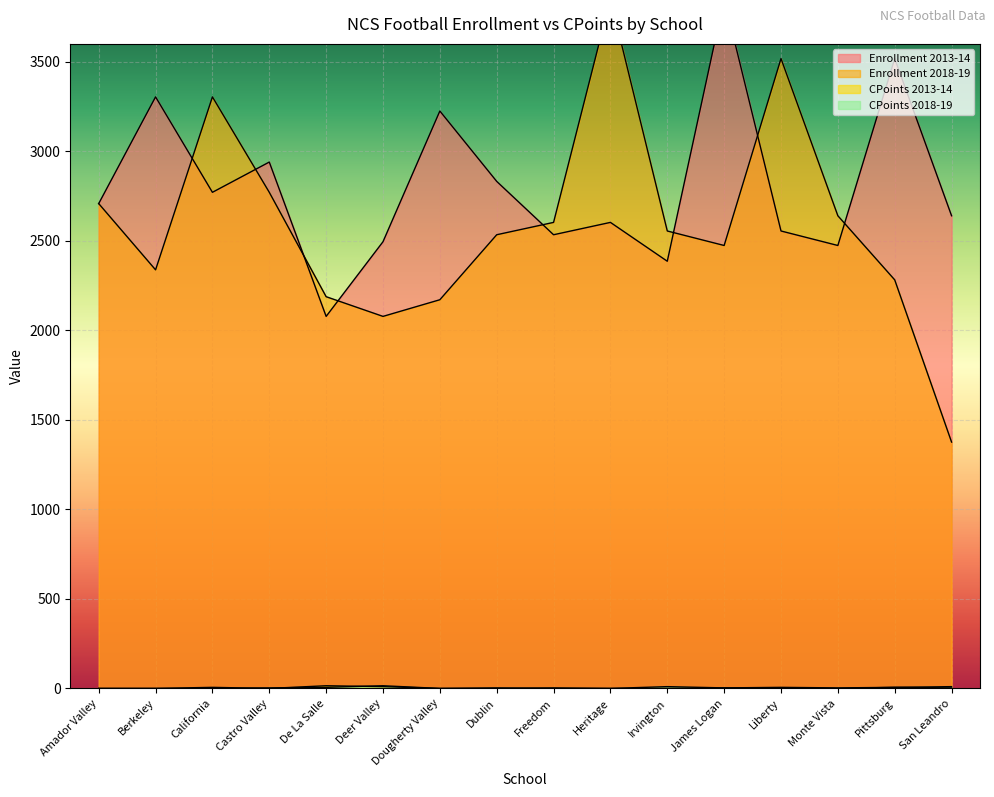

What is the value of the CPoints 2013-14 point at the 12th from the left?

3